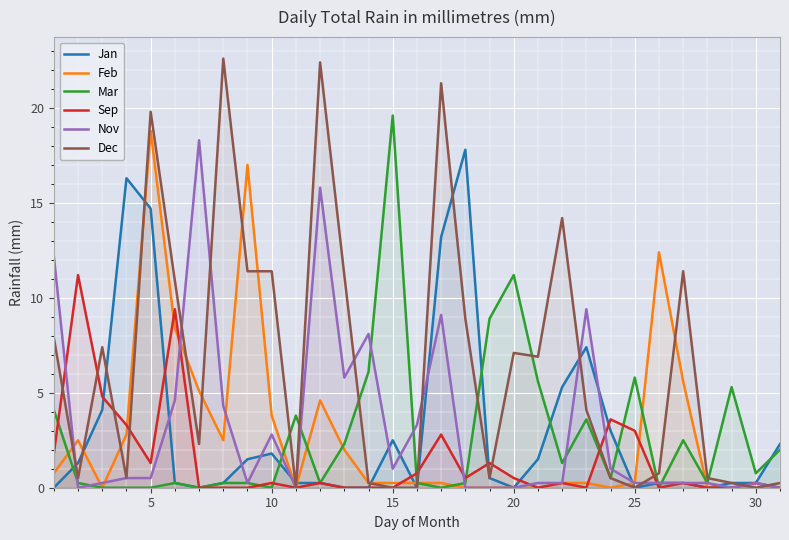

How many data points in Dec are above 4?

16